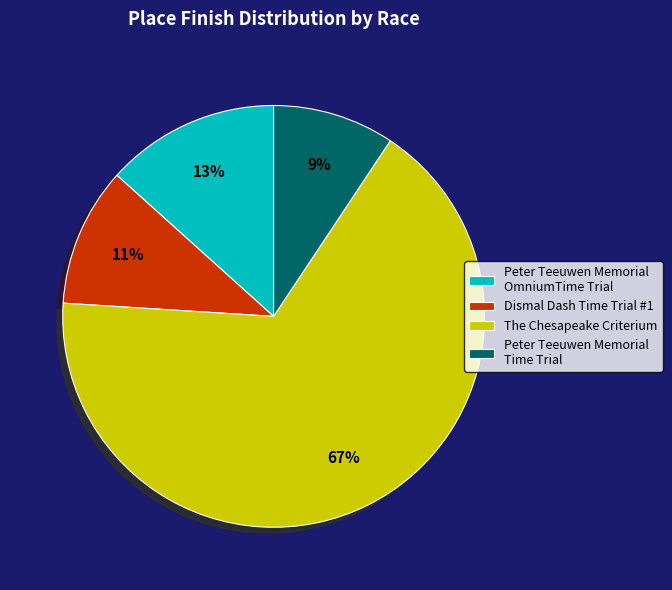

What percentage is the The Chesapeake Criterium slice, to the nearest percent?

67%